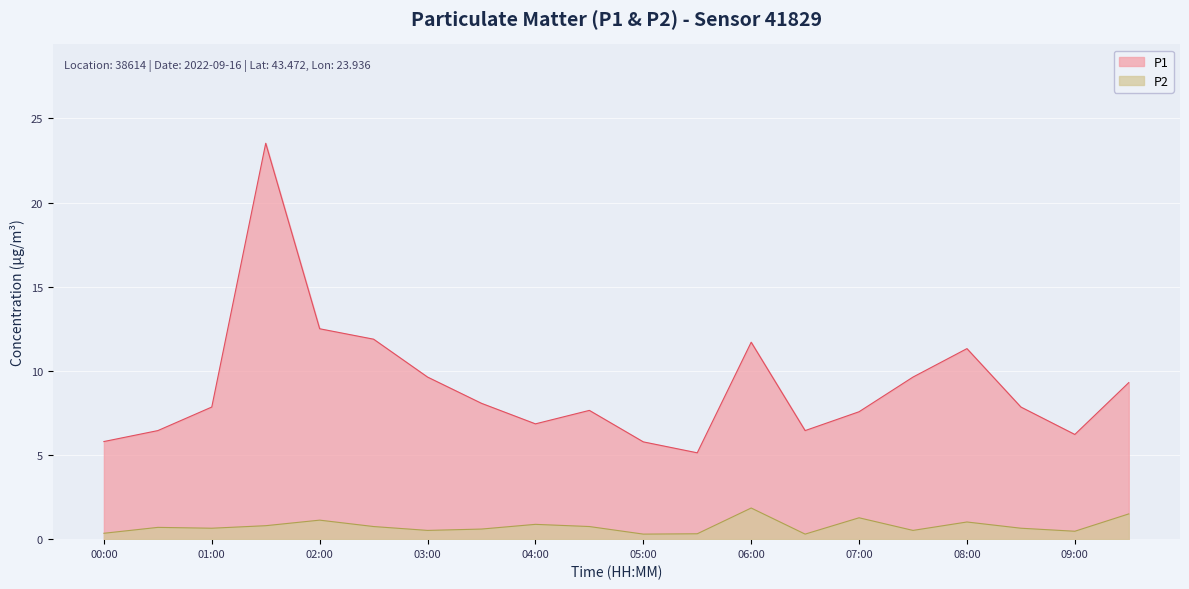

What is the difference between the second highest and second lowest values in the P2 series?

1.2